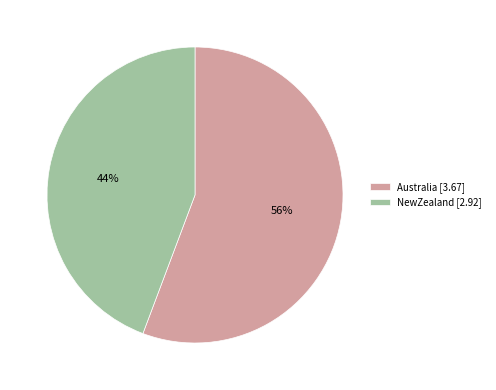

Is the sum of NewZealand [2.92] and Australia [3.67] greater than half?

Yes